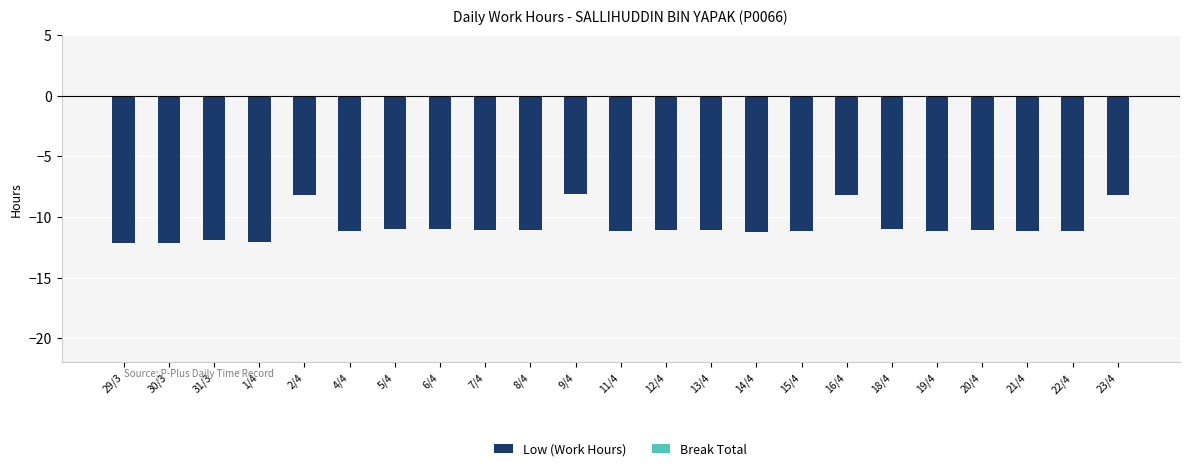

How many categories are shown in the chart?

23